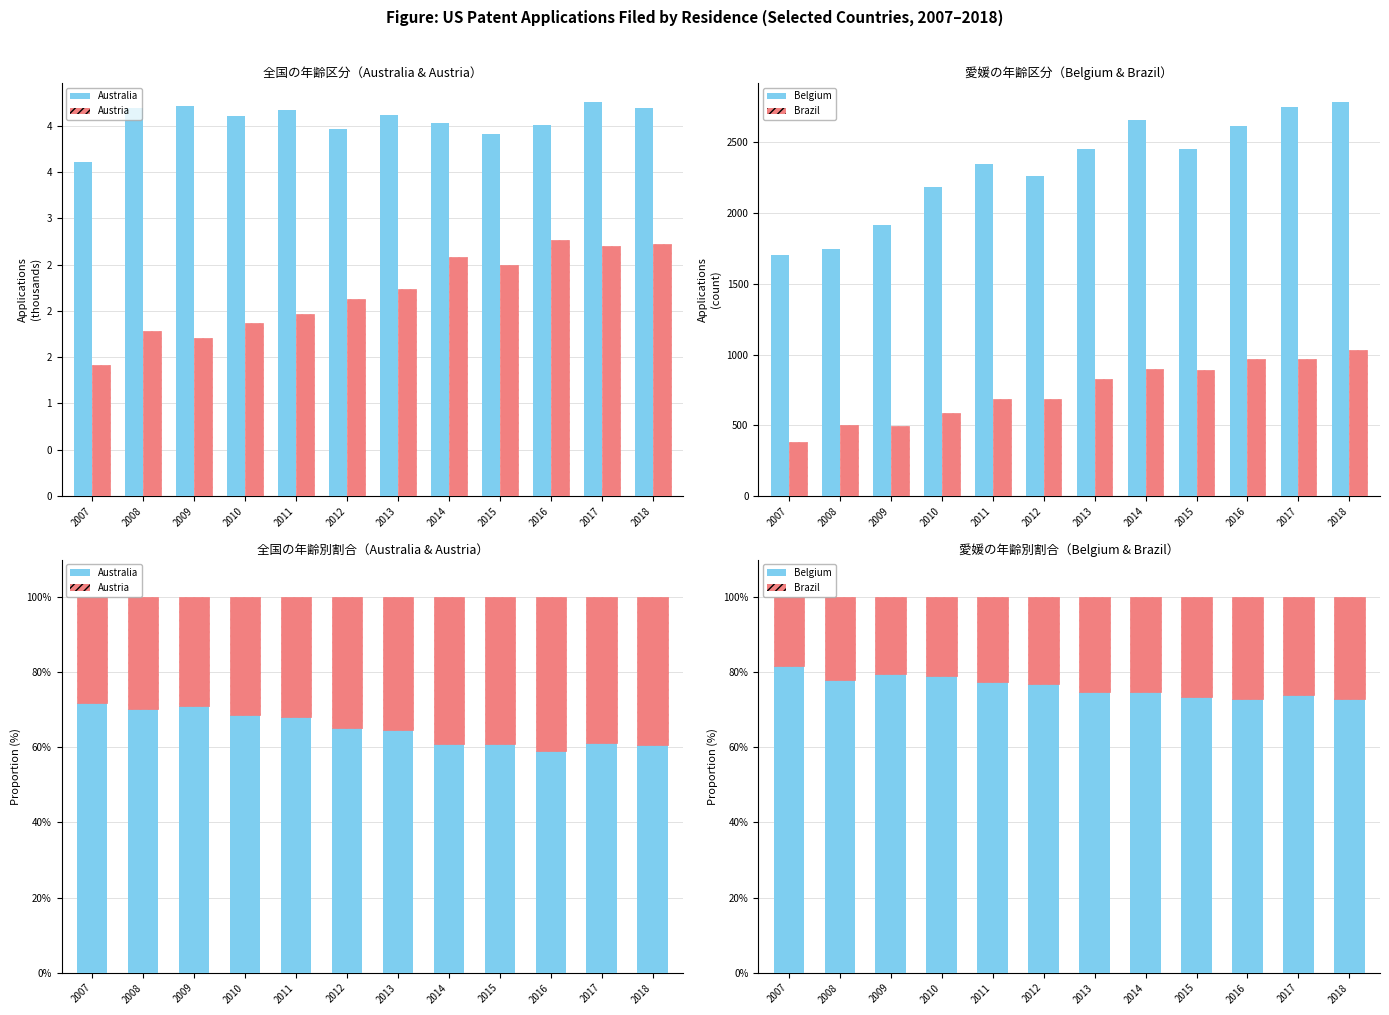

Reading left to right, extract all data points from this chart.

Australia: 2007=71.8	2008=70.1	2009=71.1	2010=68.7	2011=68.0	2012=65.1	2013=64.7	2014=60.9	2015=61.0	2016=59.2	2017=61.1	2018=60.7
Austria: 2007=28.2	2008=29.9	2009=28.9	2010=31.3	2011=32.0	2012=34.9	2013=35.3	2014=39.1	2015=39.0	2016=40.8	2017=38.9	2018=39.3
Belgium: 2007=81.5	2008=77.8	2009=79.4	2010=78.9	2011=77.4	2012=76.8	2013=74.8	2014=74.7	2015=73.3	2016=73.0	2017=74.0	2018=73.0
Brazil: 2007=18.5	2008=22.2	2009=20.6	2010=21.1	2011=22.6	2012=23.2	2013=25.2	2014=25.3	2015=26.7	2016=27.0	2017=26.0	2018=27.0